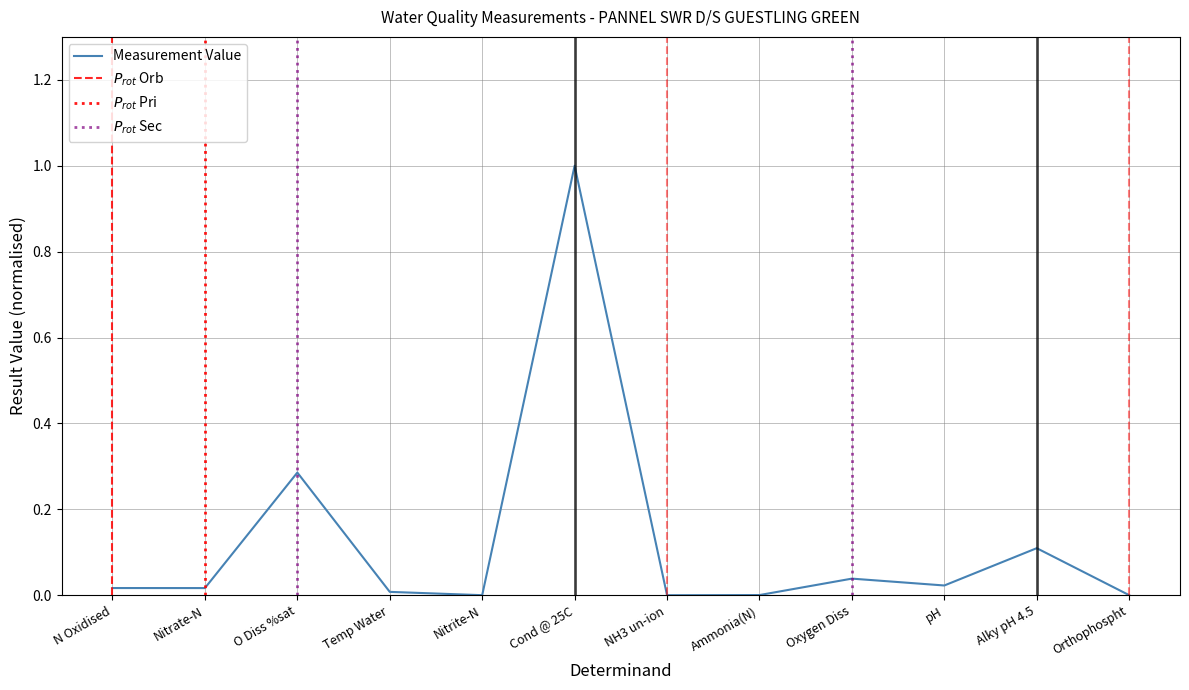

What is the average value?

0.1